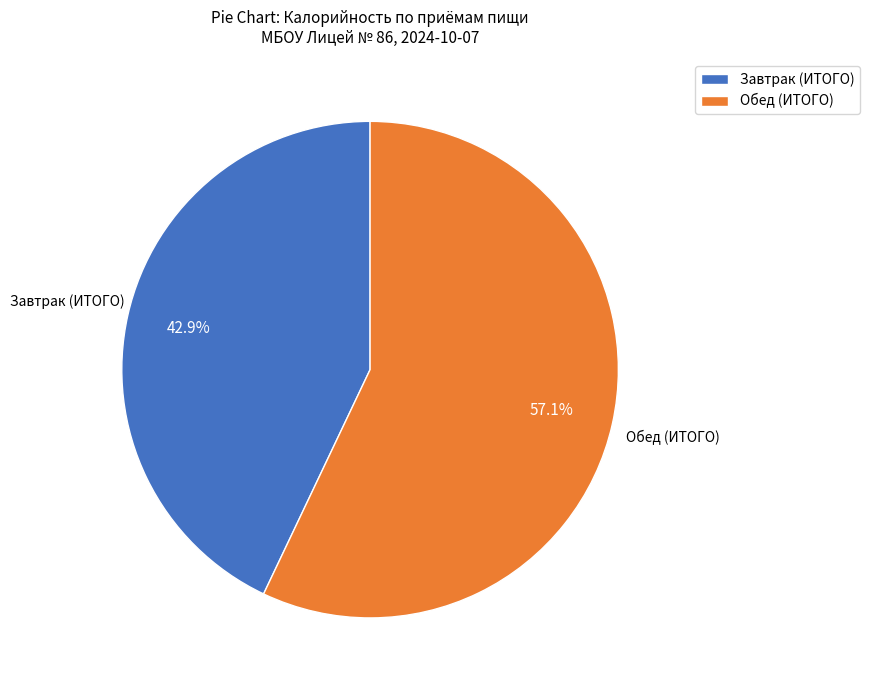

How many segments does this pie chart have?

2